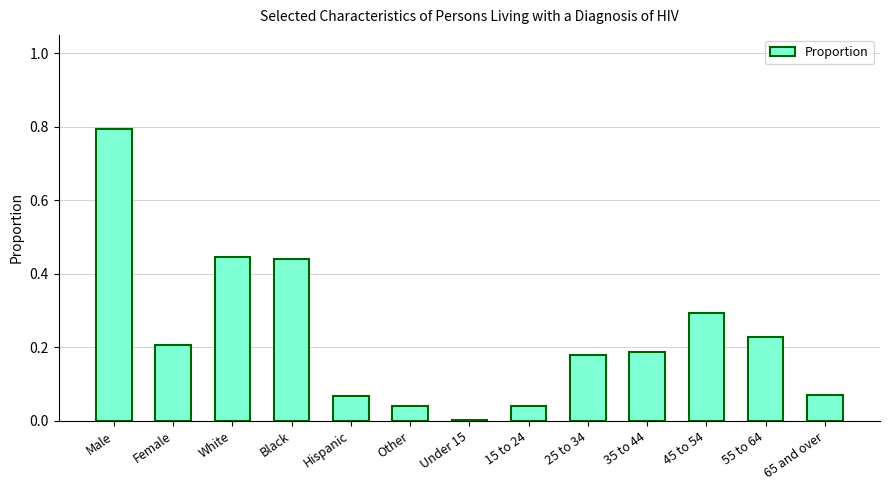

Which has a higher value, 55 to 64 or Female?

55 to 64